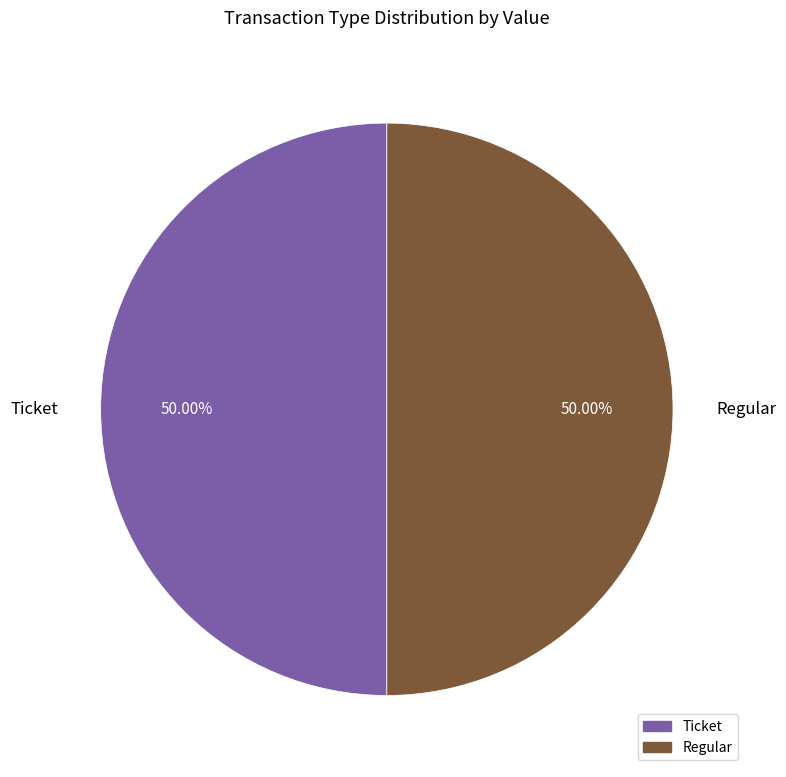

To the nearest percent, what is the combined percentage of Ticket and Regular?

100%